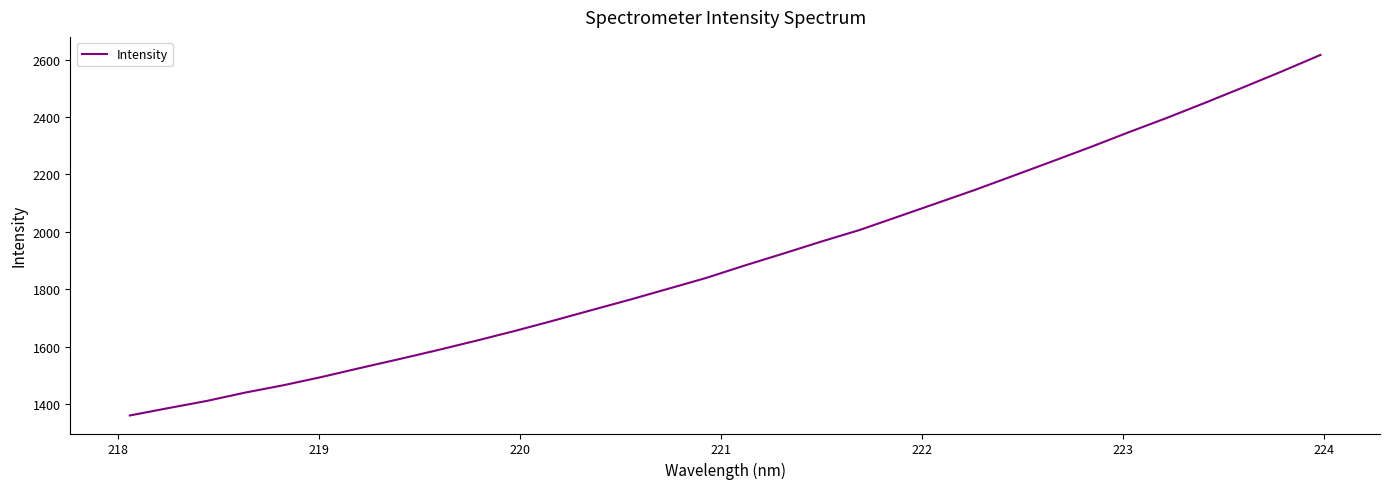

What is the maximum value shown in the chart?

2616.2